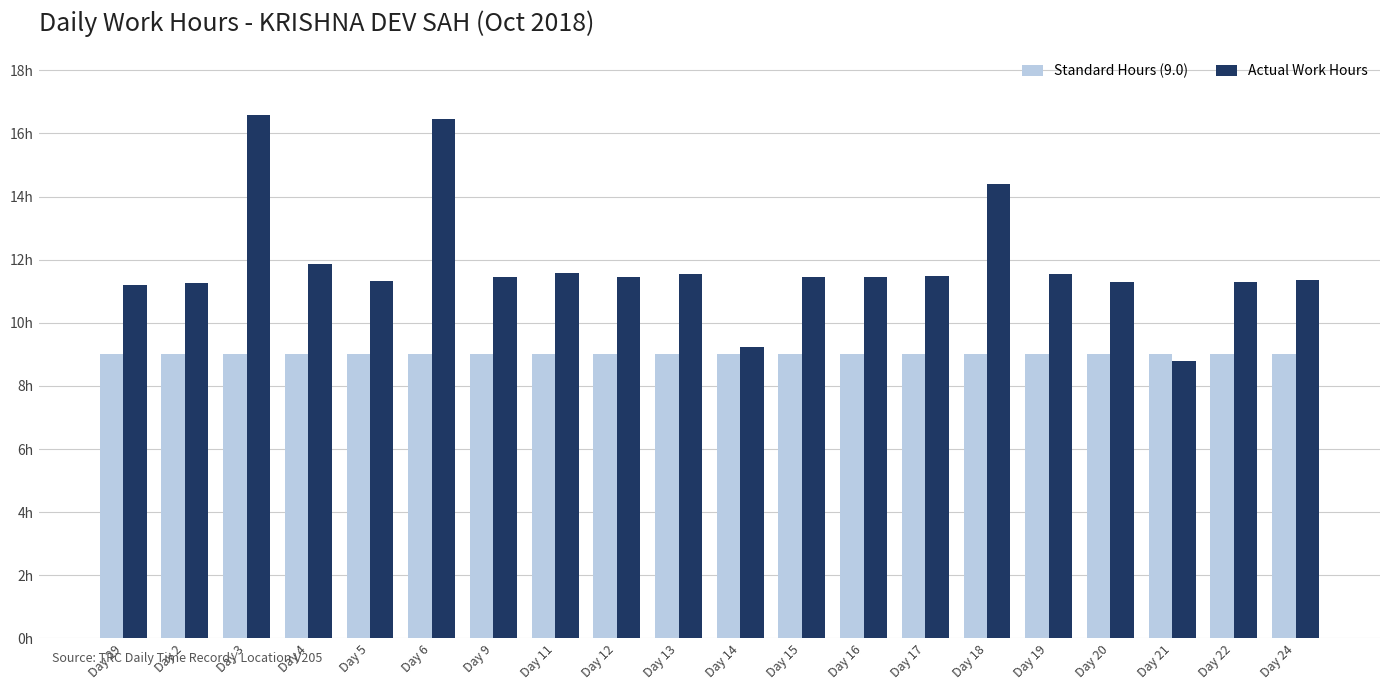

What is the smallest value displayed?

8.8